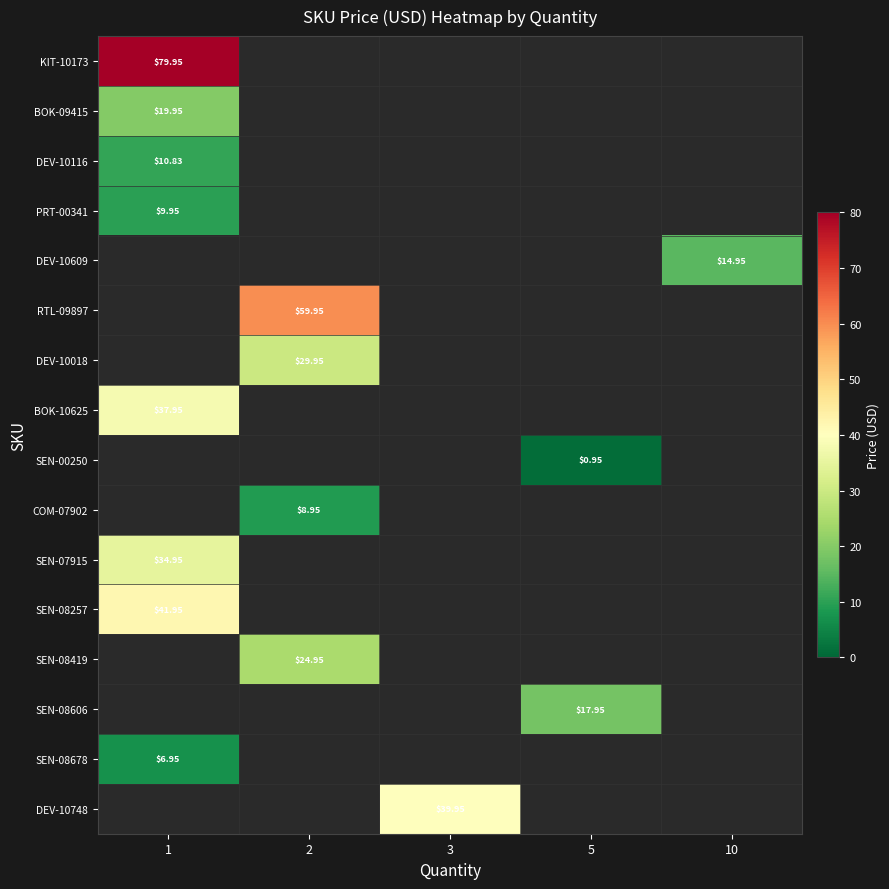

Which category has the highest value in the SEN-08257 series?

1